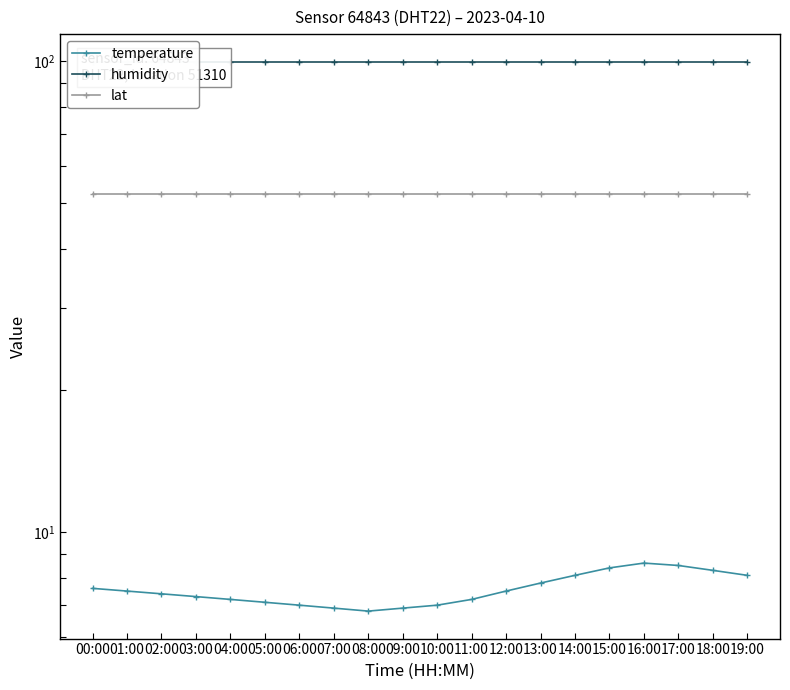

What is the lowest value of the temperature series?

6.8